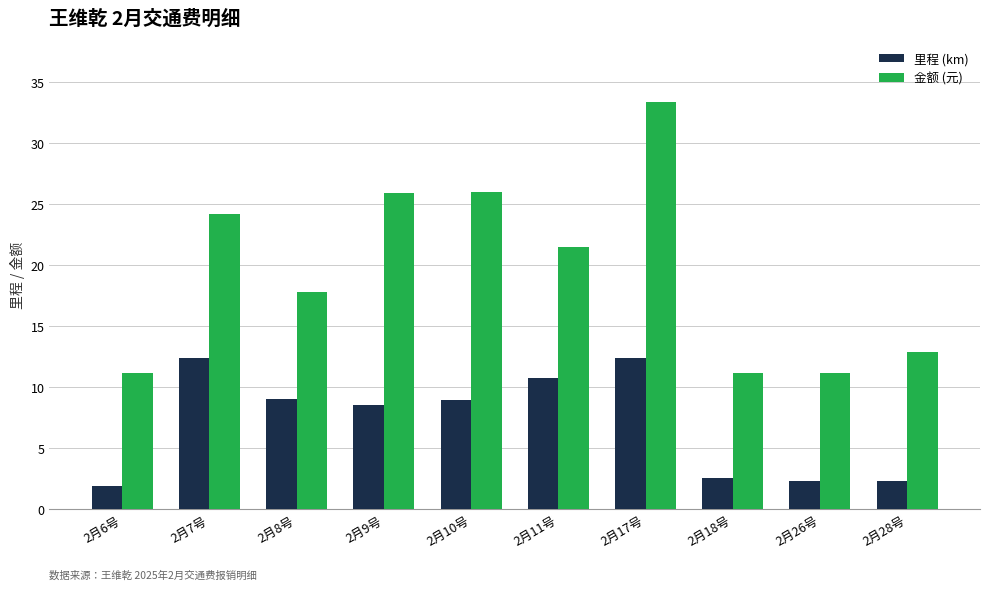

What is the smallest value displayed?

1.9